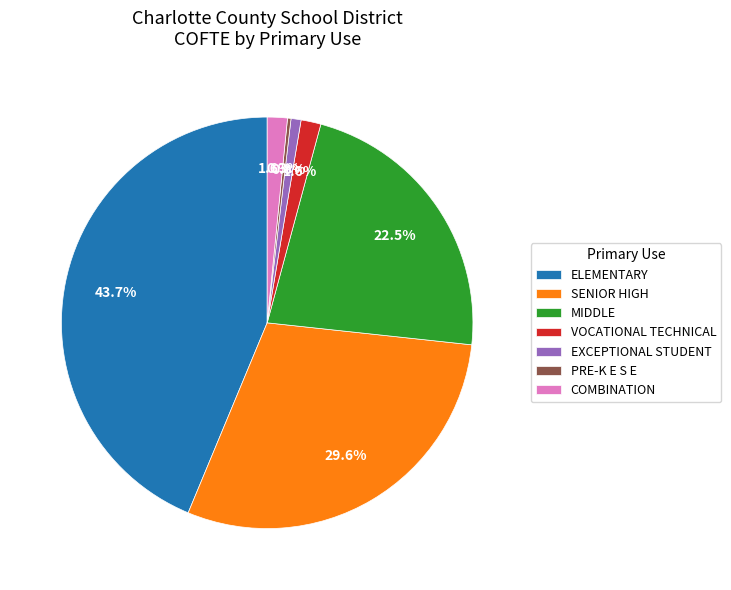

Between MIDDLE and SENIOR HIGH, which is larger?

SENIOR HIGH